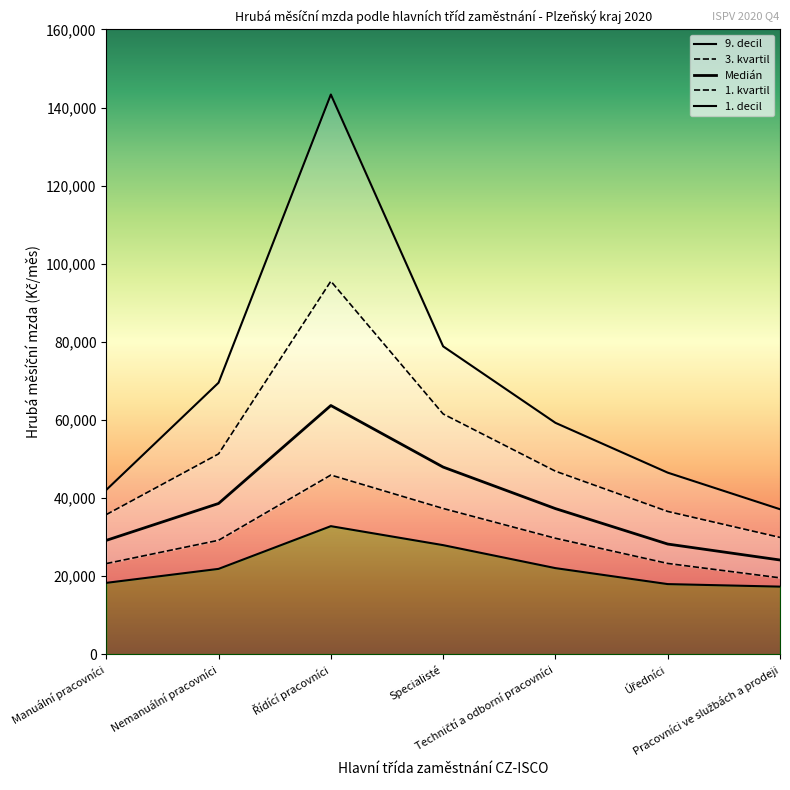

Count the number of data series in this chart.

5